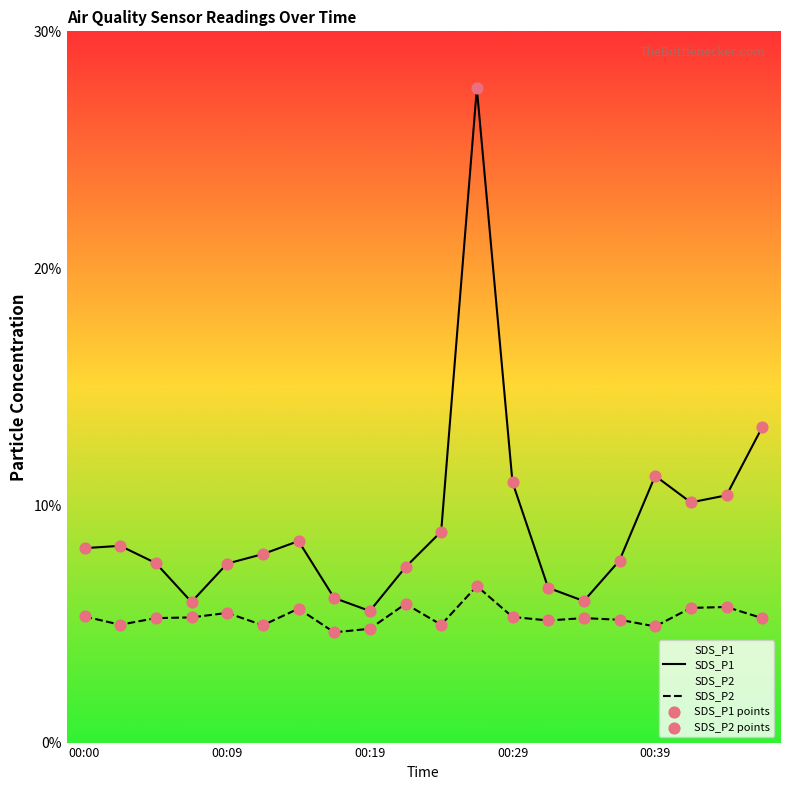

Which series has the largest total across all categories?

SDS_P1